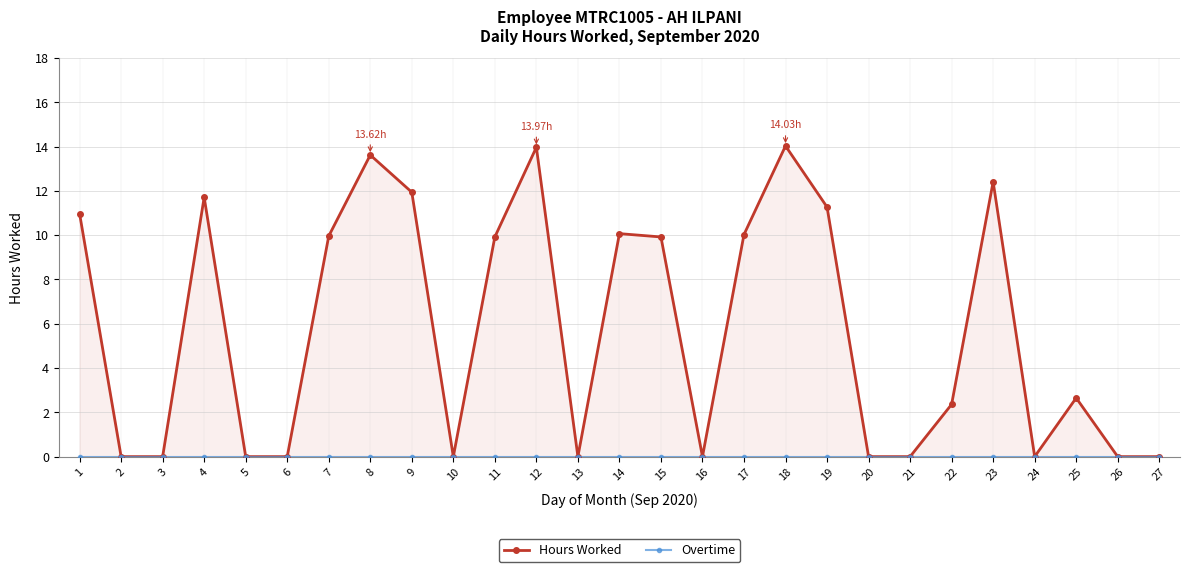

List the series in order of their overall mean, highest first.

Hours Worked, Overtime